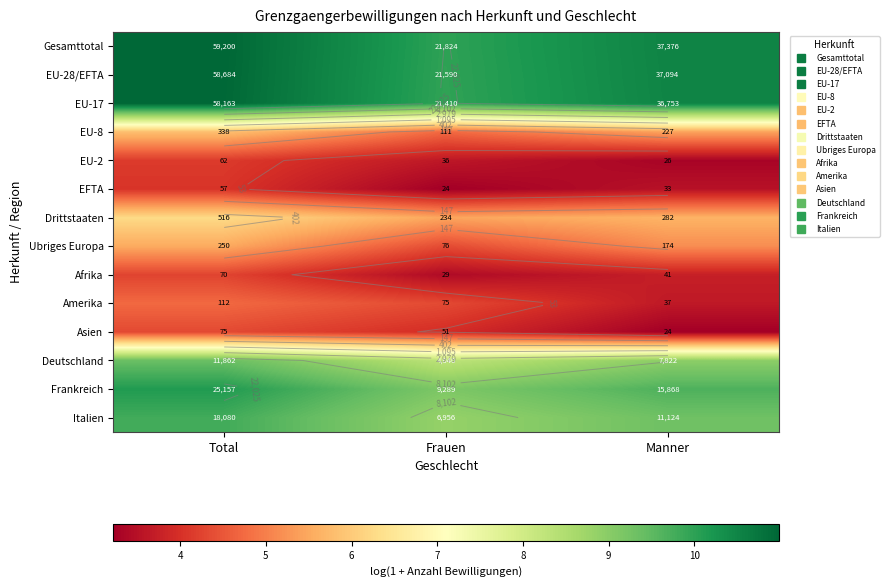

What is the difference between the highest and lowest values at Frauen?

6.8